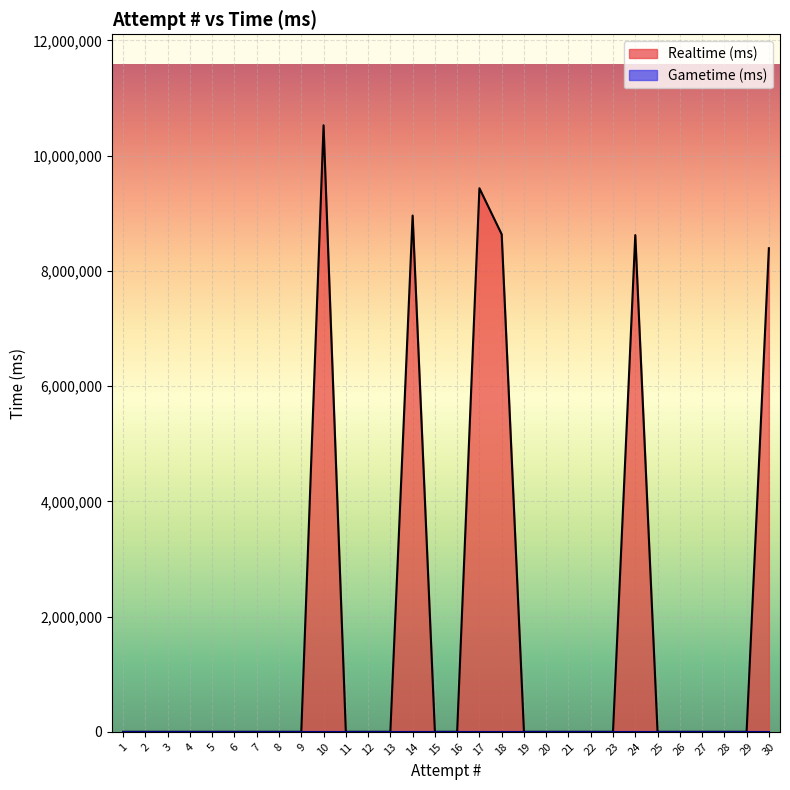

How many lines are shown in the chart?

2